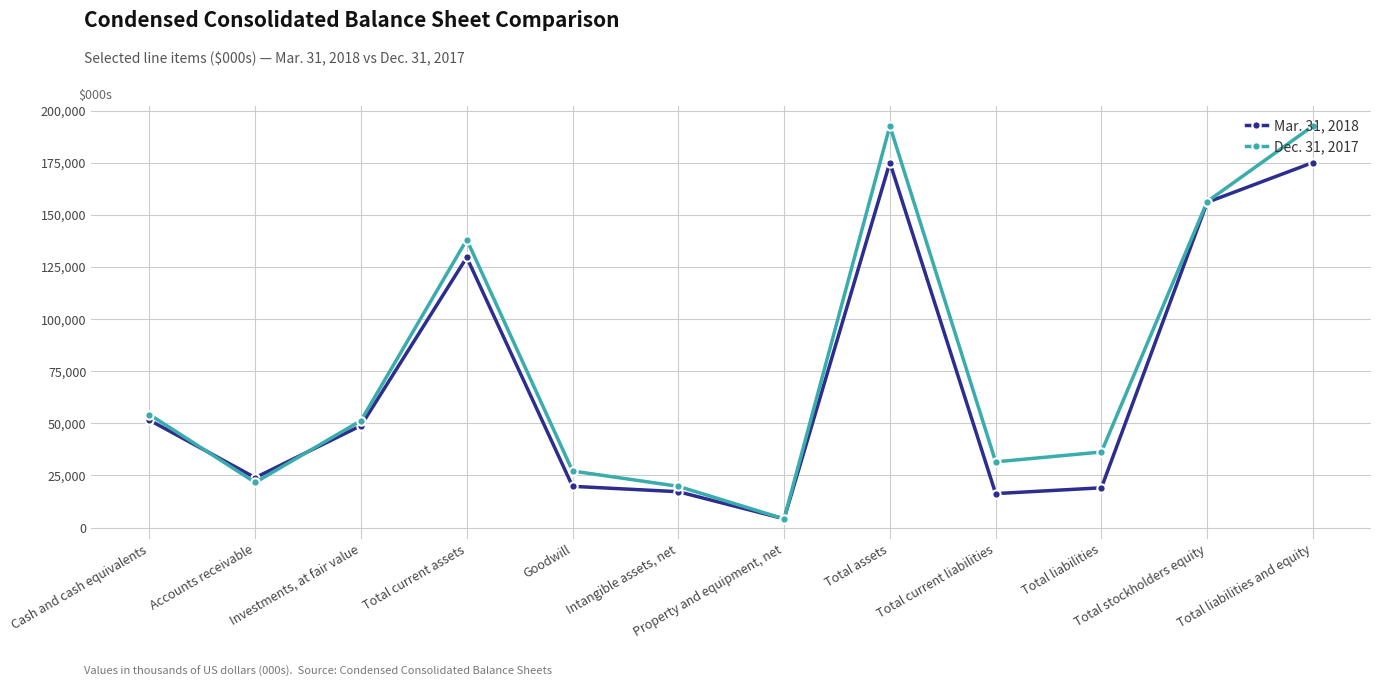

Which series changed the most between Intangible assets, net and Total liabilities?

Dec. 31, 2017